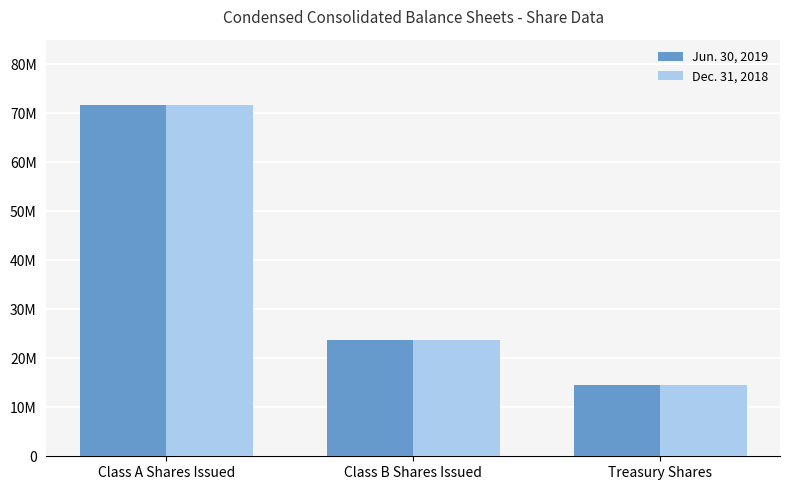

At which label is Jun. 30, 2019 closest to 43169920?

Class B Shares Issued